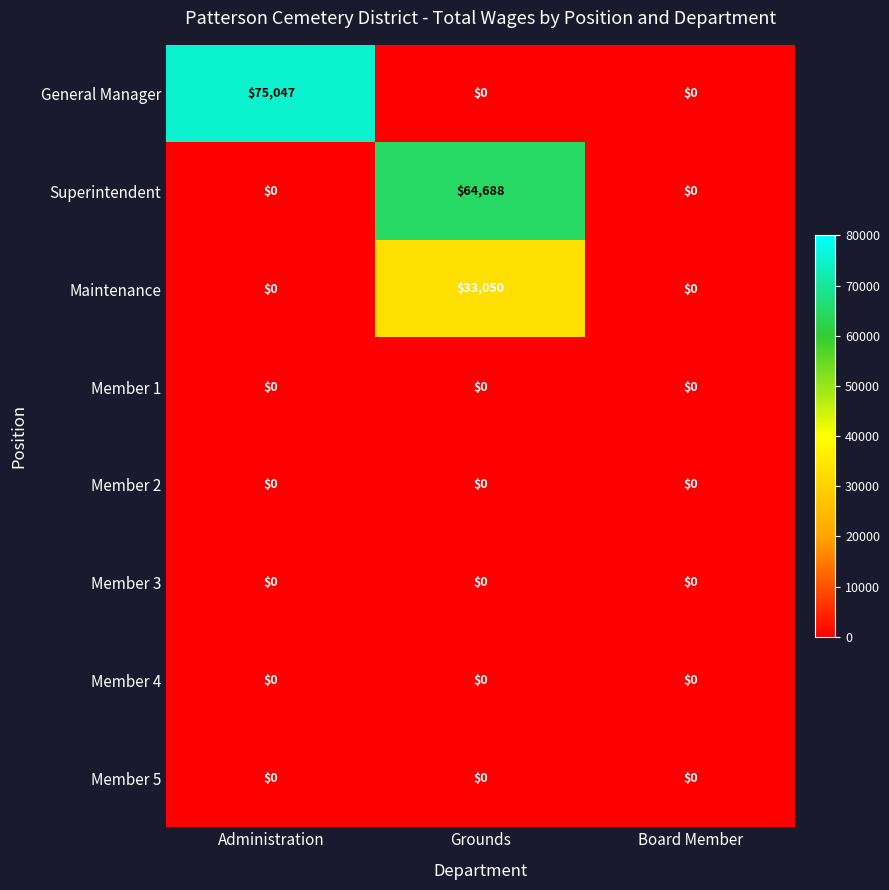

At which category does the chart reach its peak across all series?

Administration